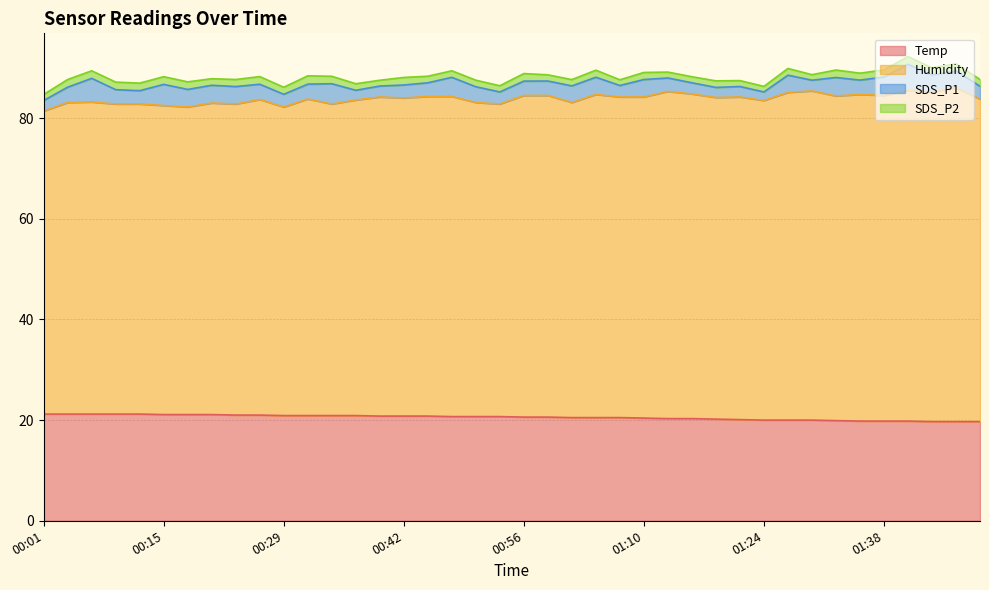

How many interior local valleys does the SDS_P1 series have?

10